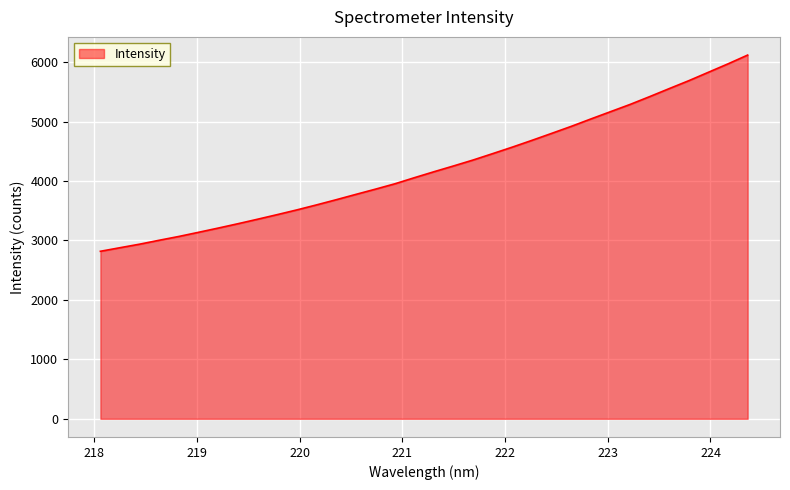

Does the chart display data point markers on the line(s)?

No